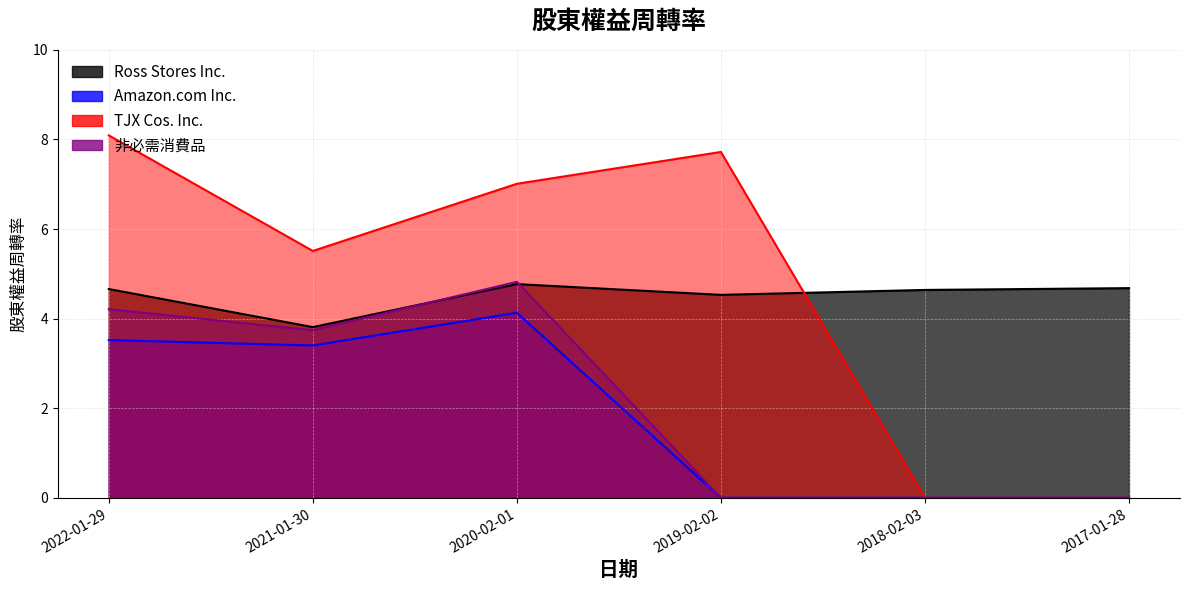

What is the difference between the Ross Stores Inc. values at 2020-02-01 and 2018-02-03?

0.1